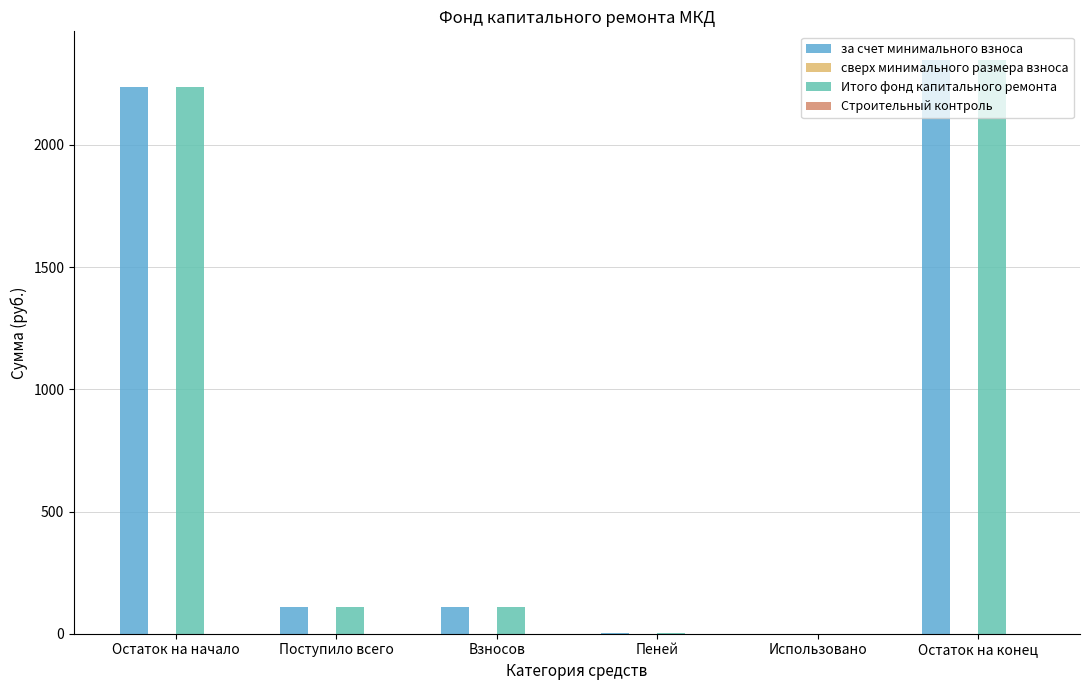

The value of Итого фонд капитального ремонта at Поступило всего is 109.6. True or false?

True